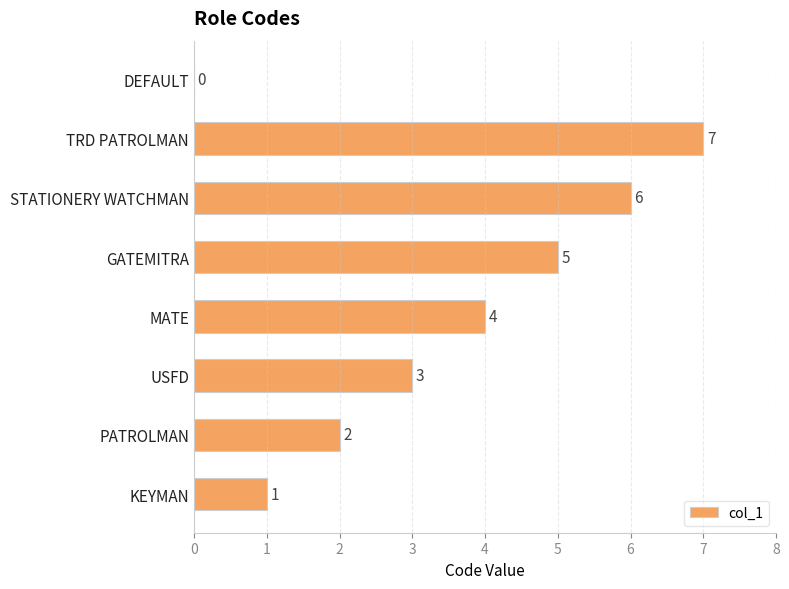

What is the sum of all values?

28